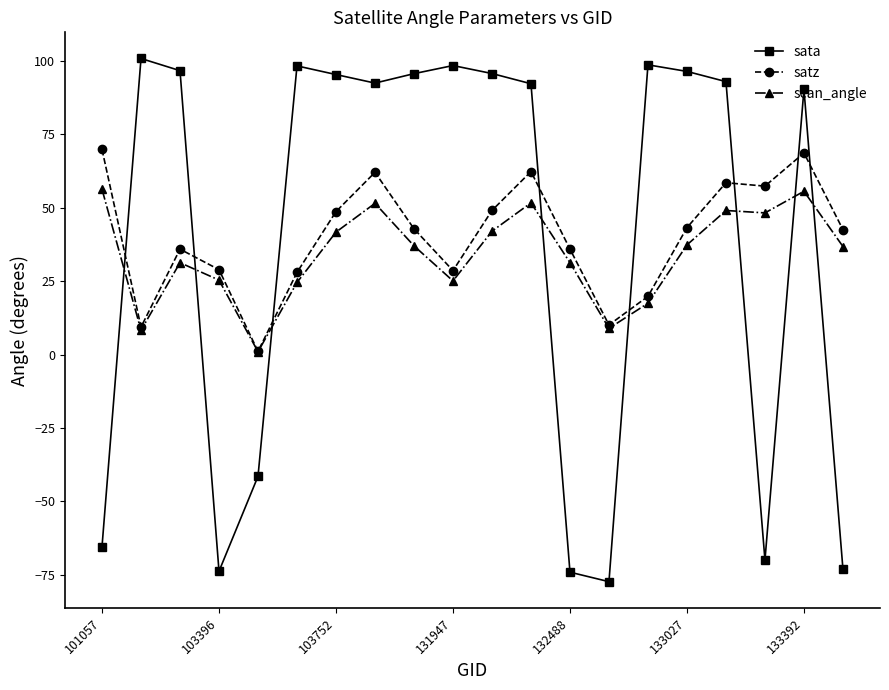

Which series has the largest range (max minus min)?

sata